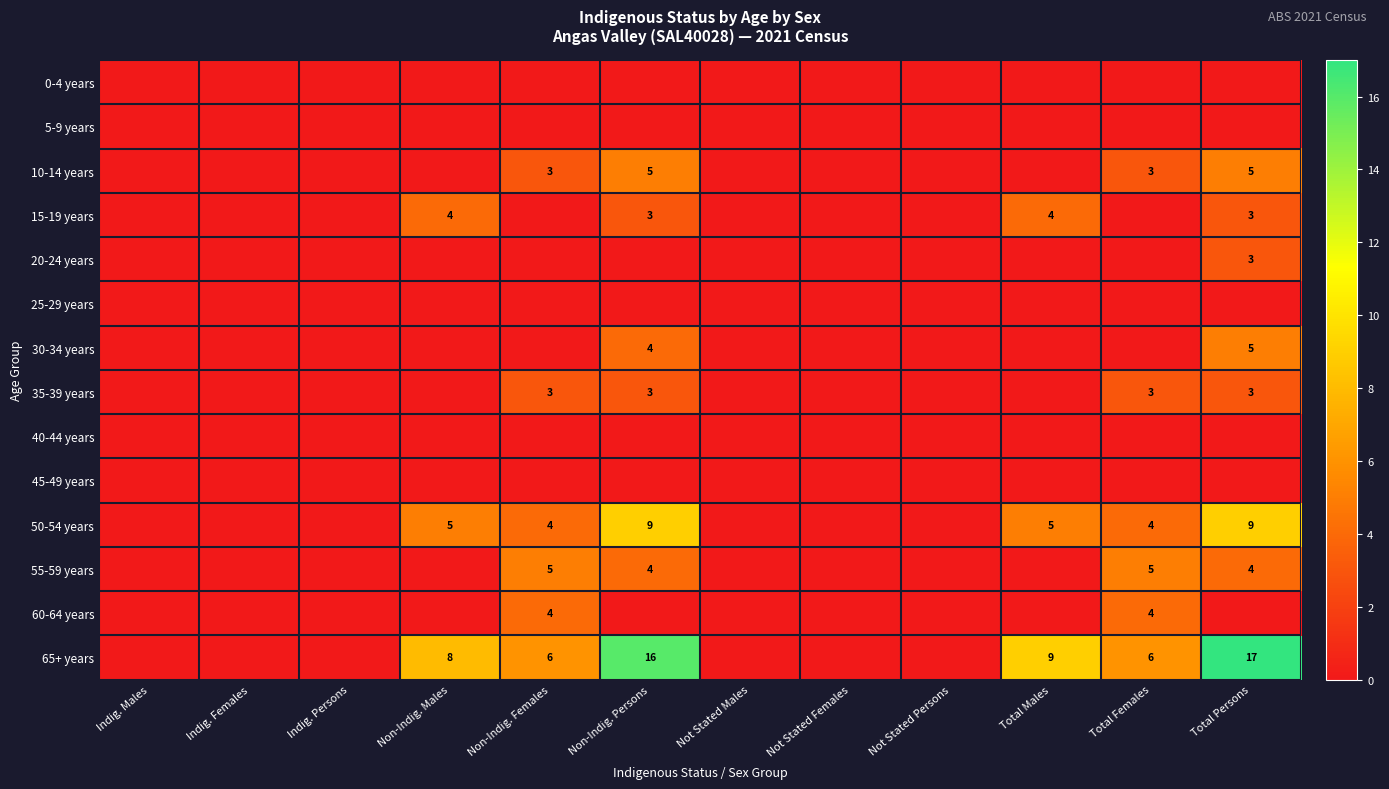

Is it true that 15-19 years equals 6 at Non-Indig. Males?

False